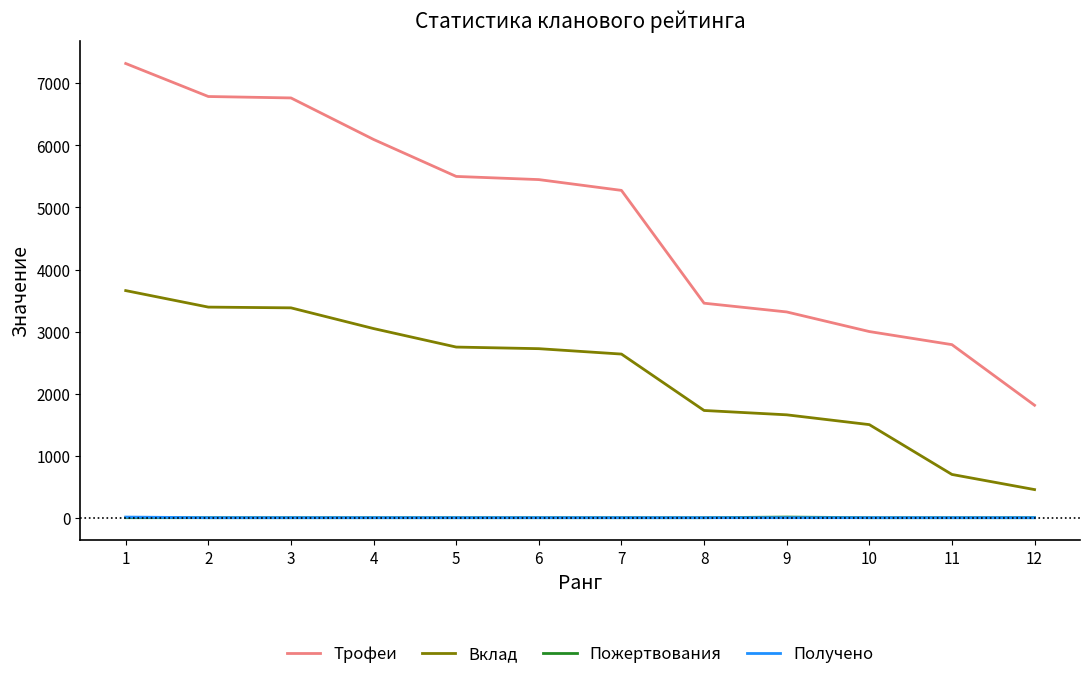

Is this an area chart (filled region under the line)?

No